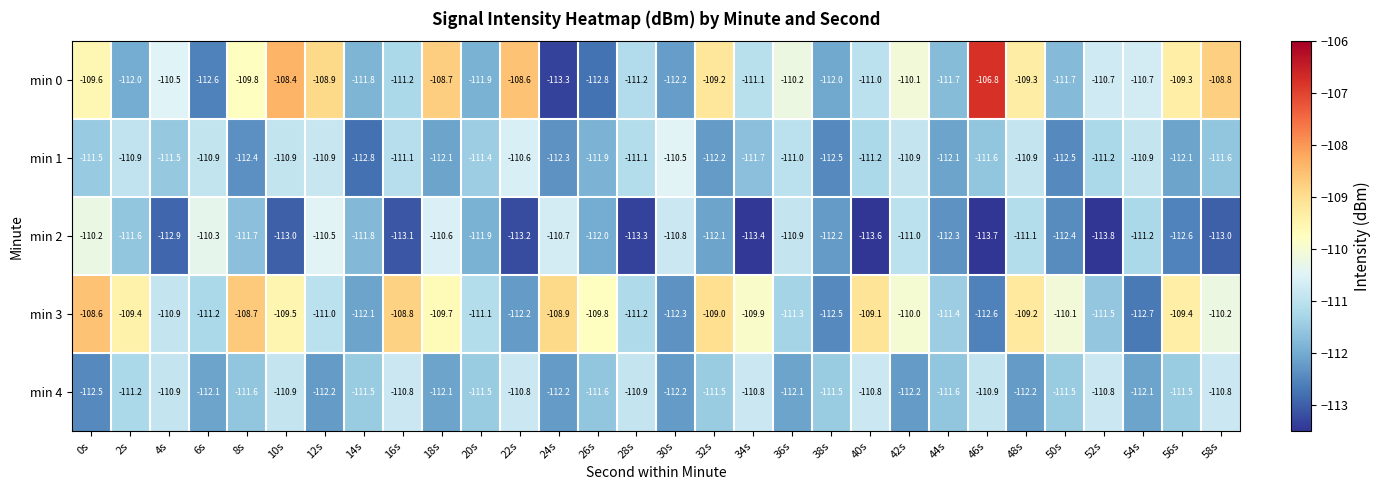

Which series has the widest spread of values?

min 0